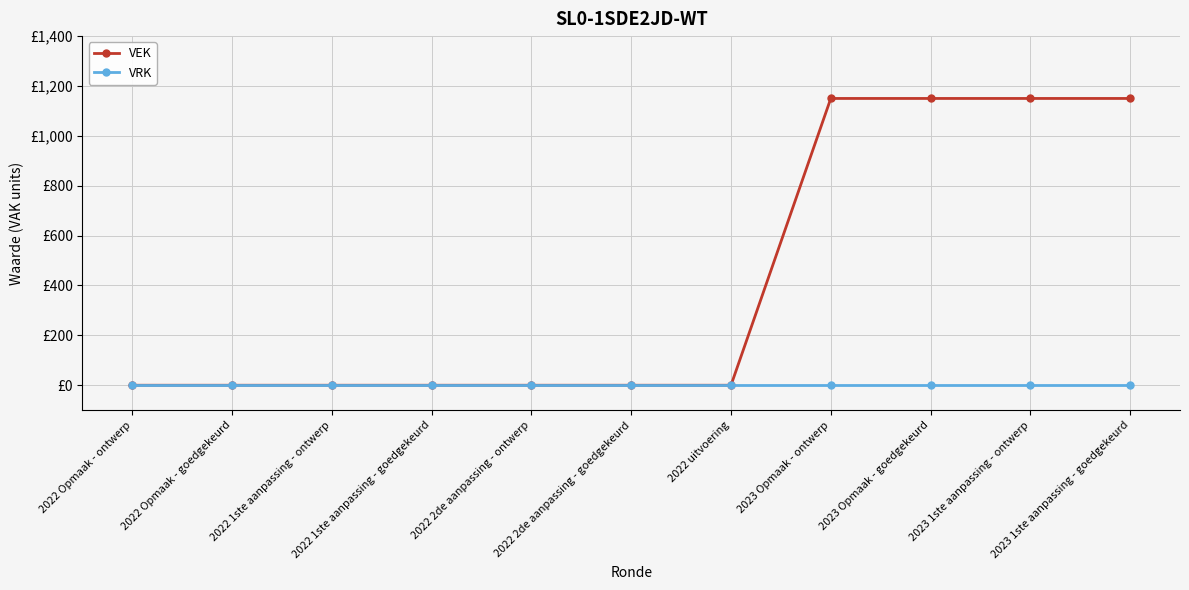

Which category has the lowest value across all series?

2022 Opmaak - ontwerp